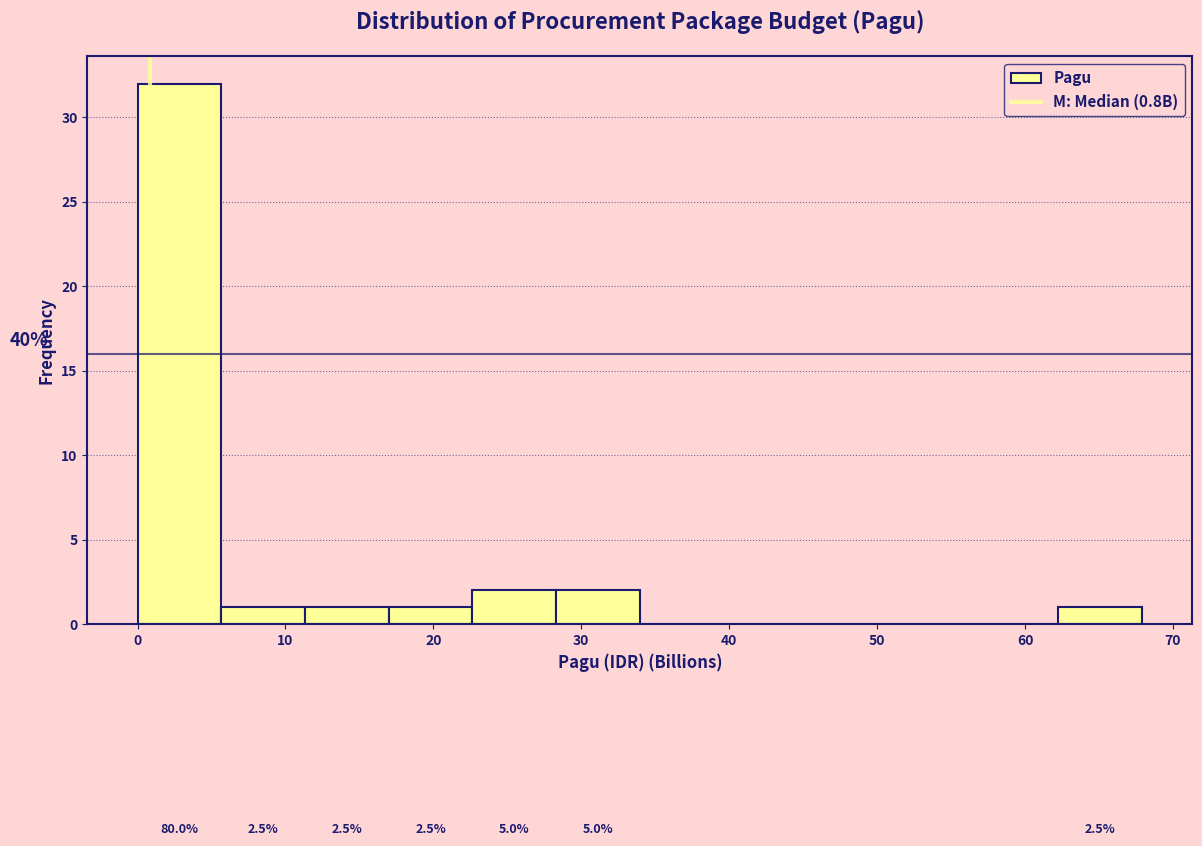

Which range on the x-axis has the tallest bar?

0 to 6